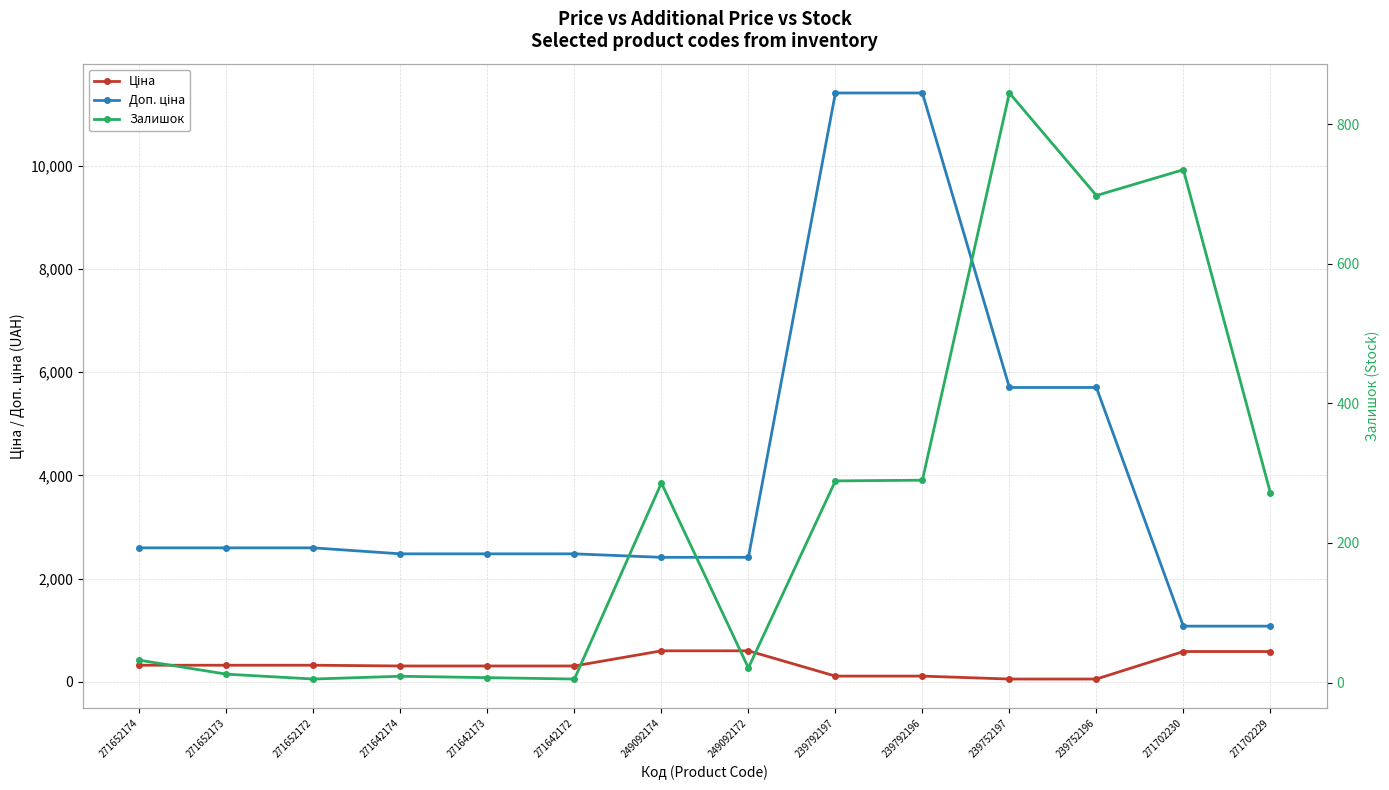

What is the difference between the maximum and minimum values in the Залишок series?

840.0